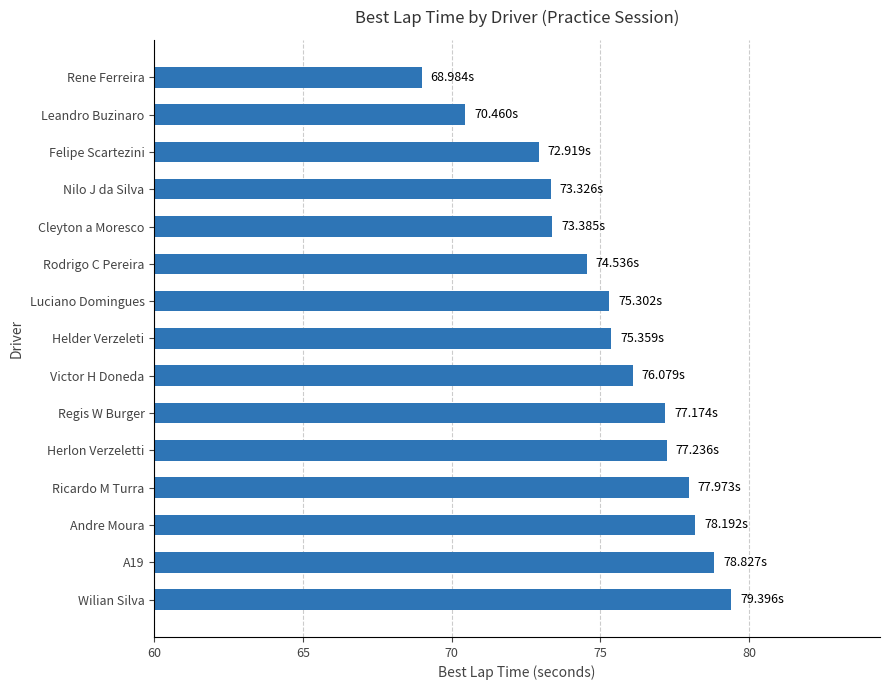

What is the minimum value shown in the chart?

69.0